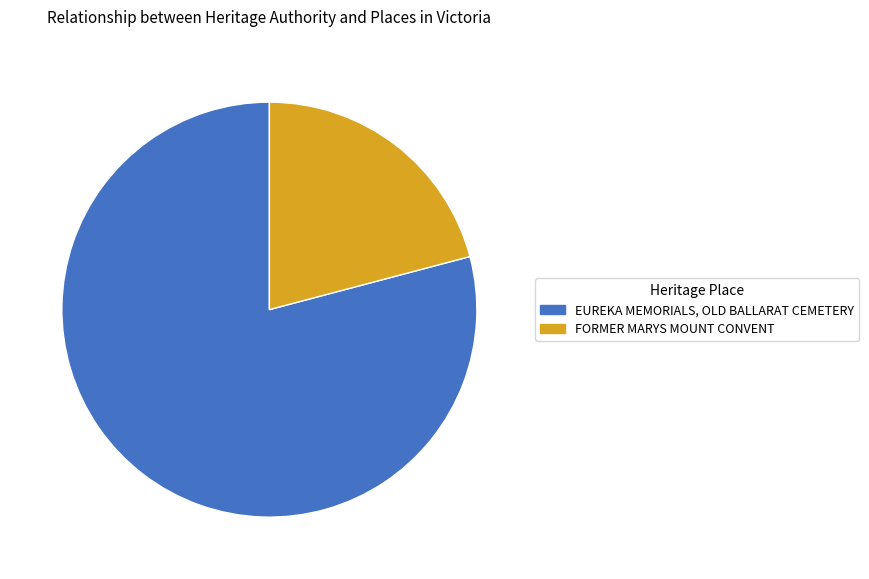

Between FORMER MARYS MOUNT CONVENT and EUREKA MEMORIALS, OLD BALLARAT CEMETERY, which is larger?

EUREKA MEMORIALS, OLD BALLARAT CEMETERY